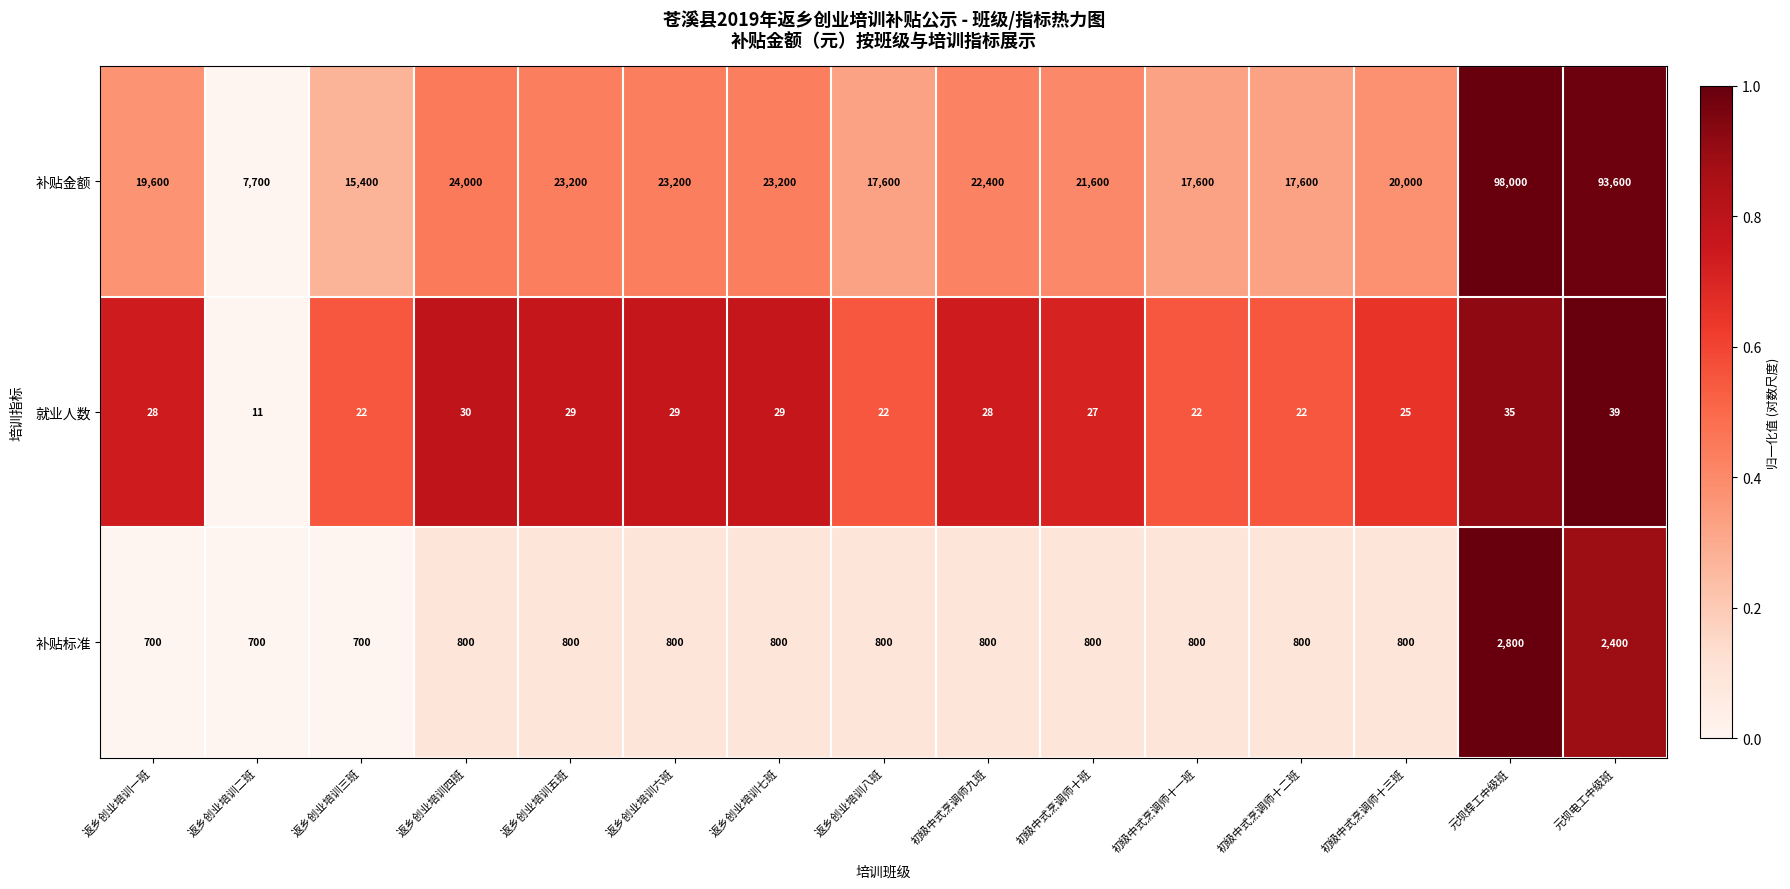

At which label is 补贴金额 closest to 52850?

返乡创业培训四班